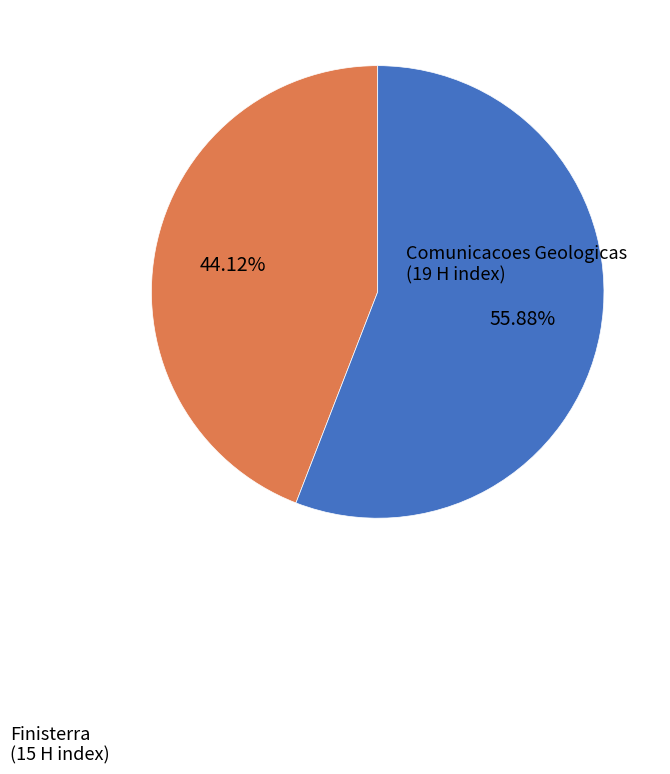

Is it true that Finisterra is 53% of the pie?

False